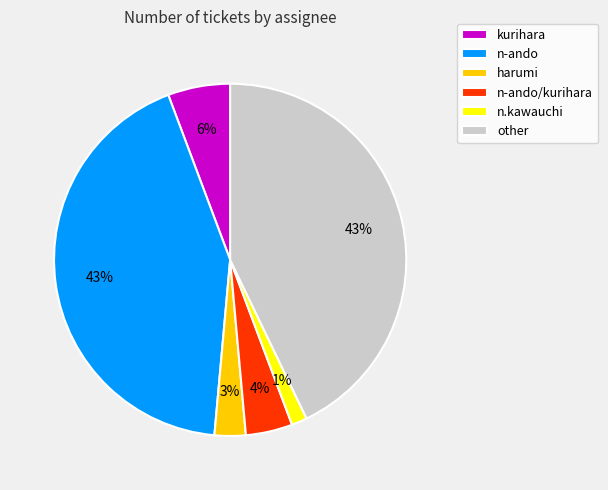

Is it true that other is 17% of the pie?

False